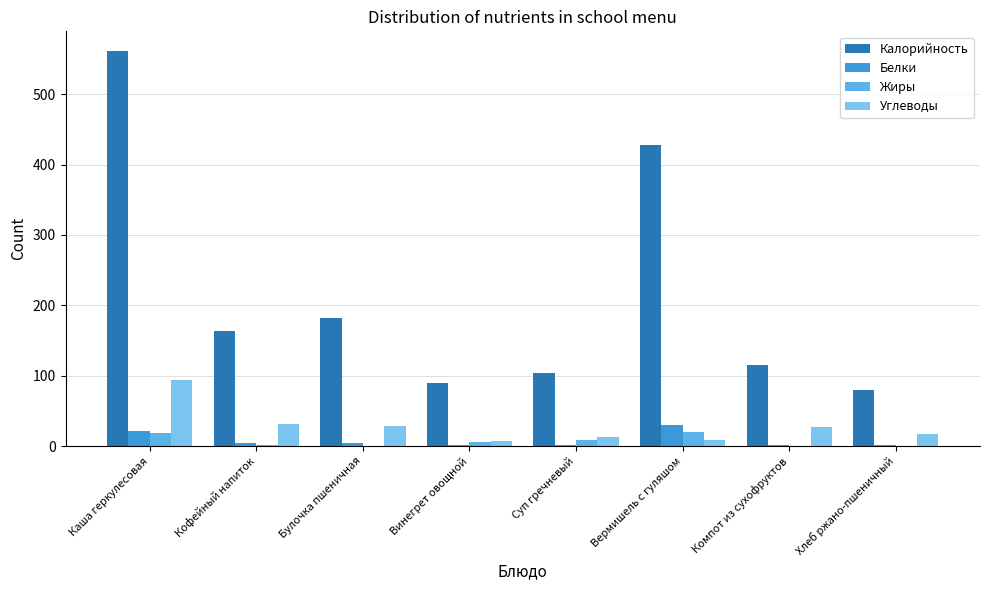

Does the chart contain stacked bars?

No